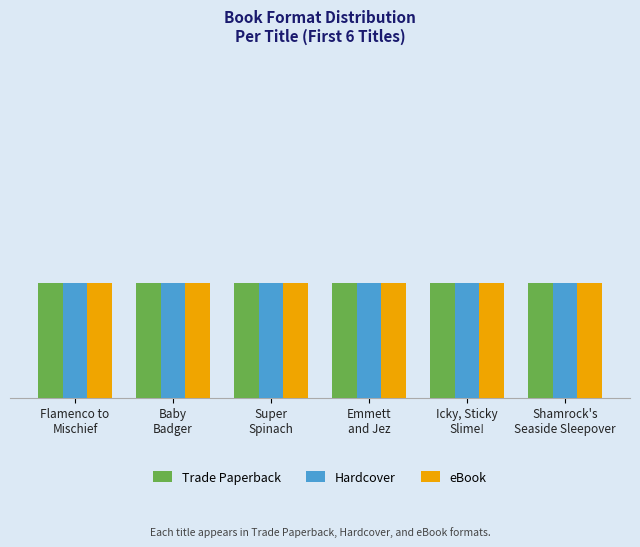

What is the approximate value of Trade Paperback at Flamenco to Mischief?

14